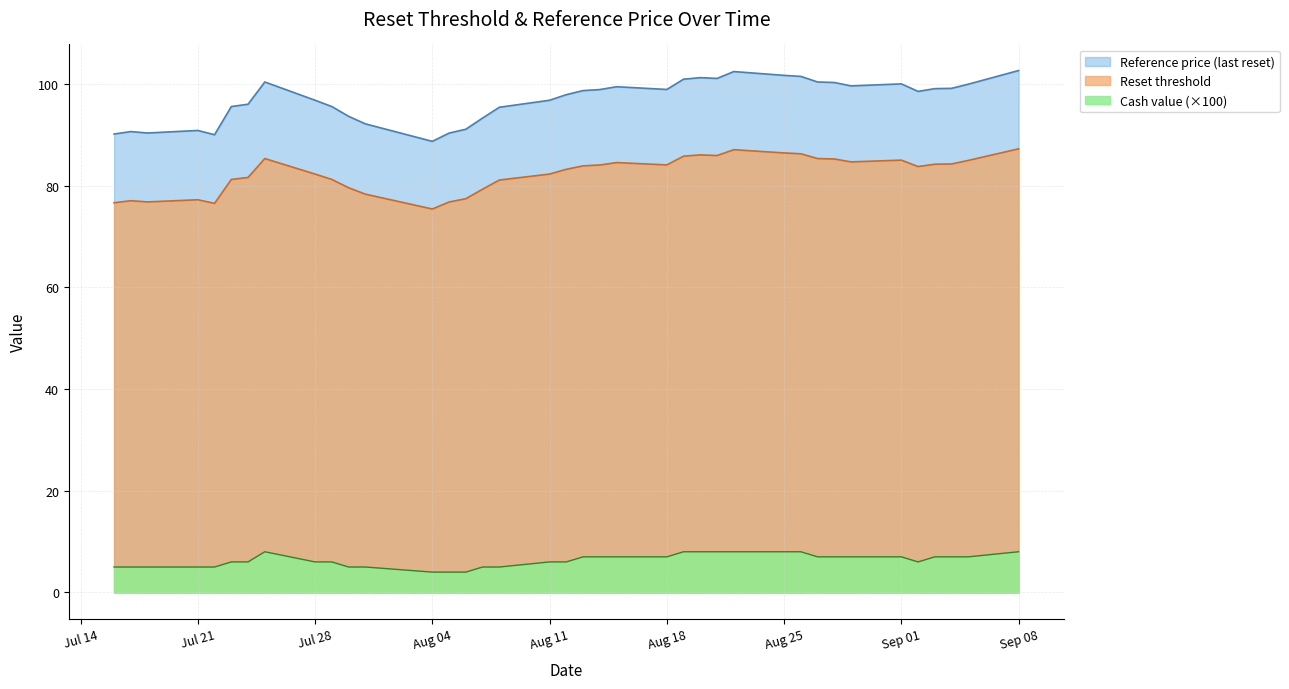

What is the maximum value shown in the chart?

102.6